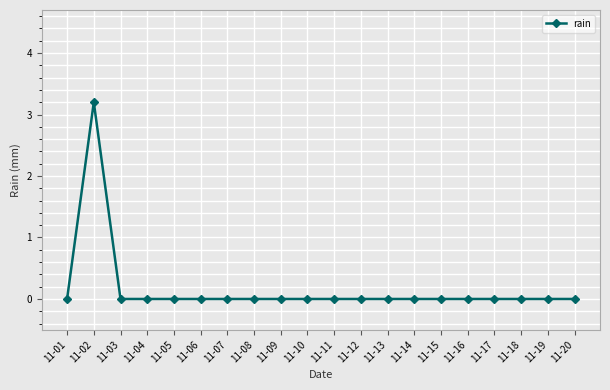

Which category has the highest value across all series?

11-02